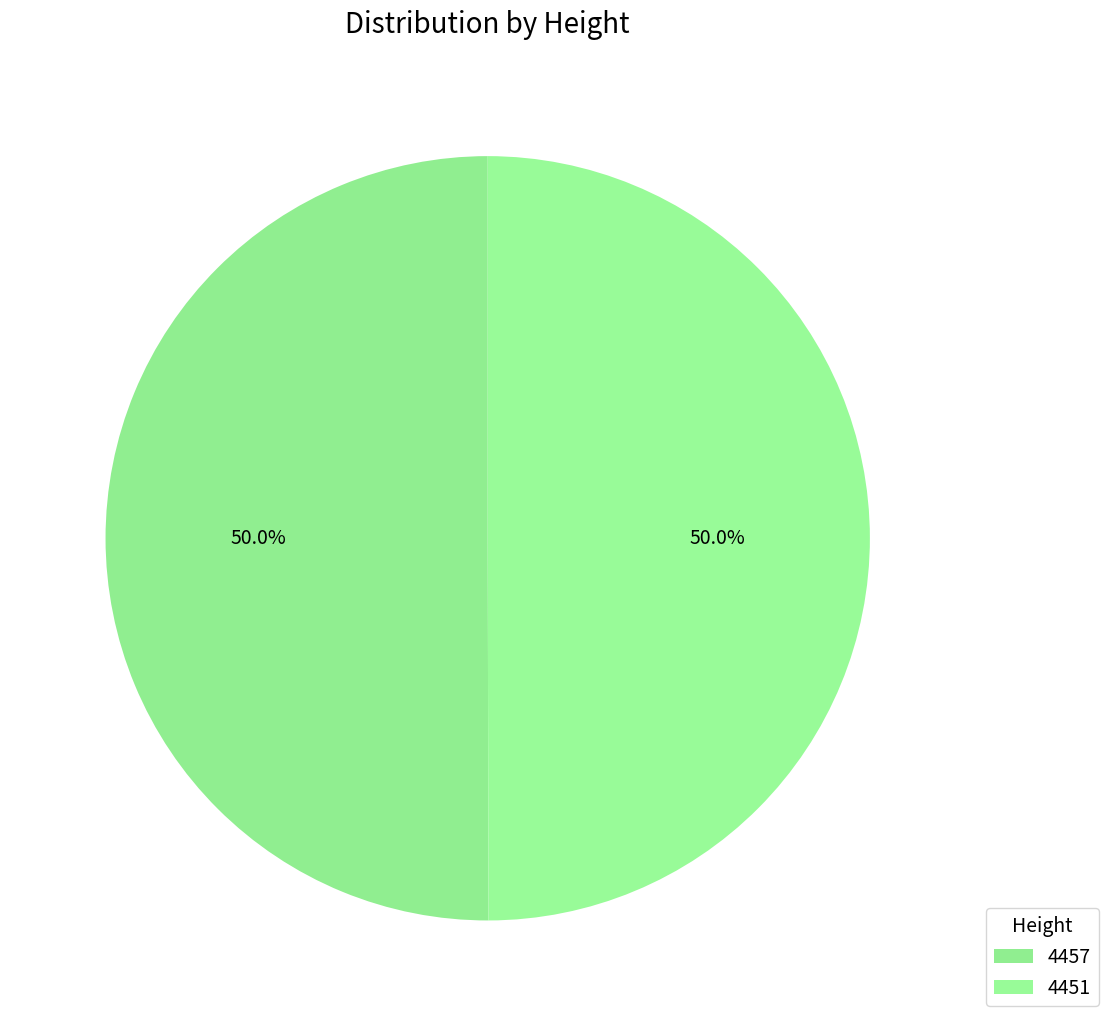

Is it true that 4451 is 50% of the pie?

True